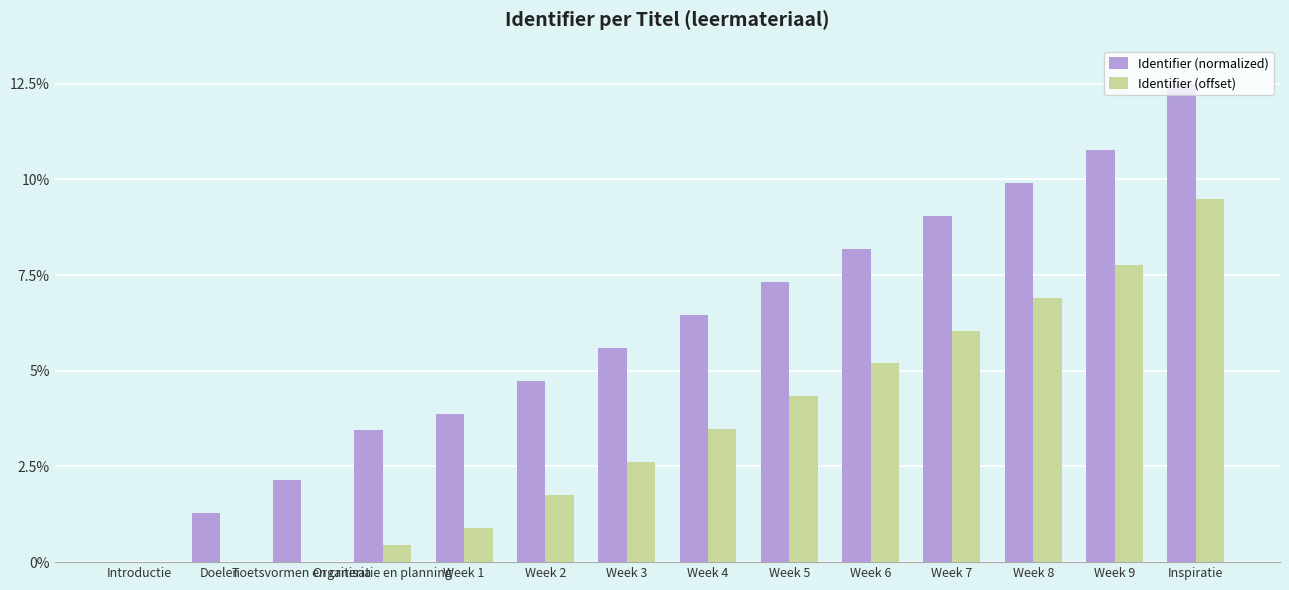

How many categories are shown in the chart?

14